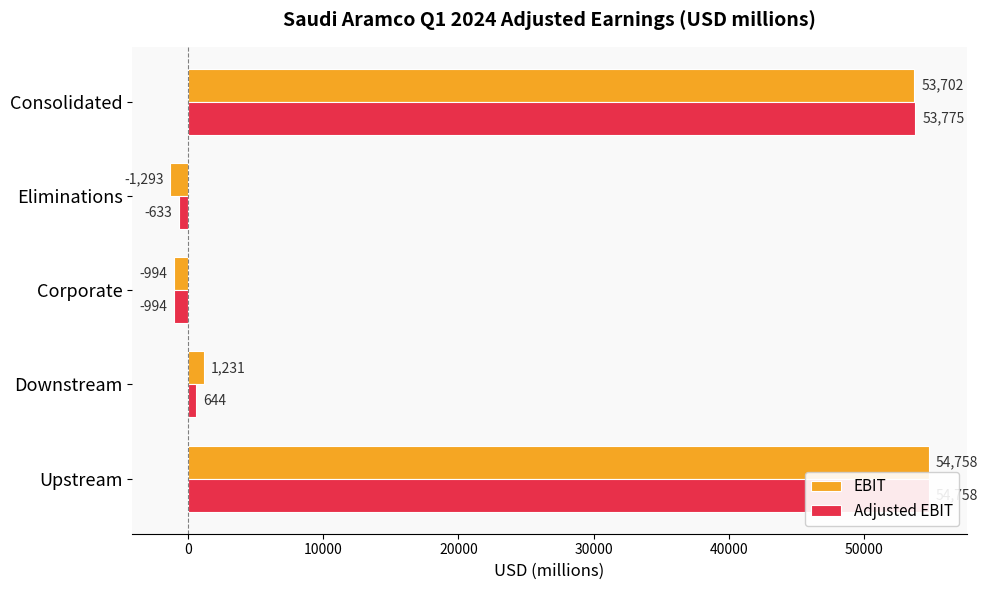

At how many categories does at least one series exceed 25438?

2